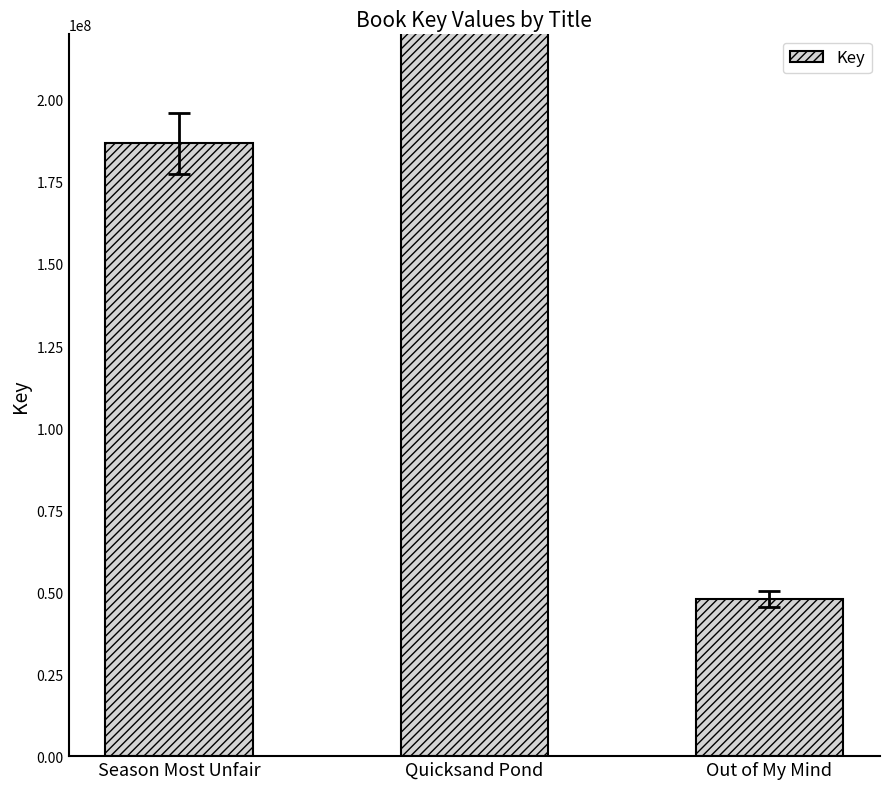

What position from the left is Quicksand Pond?

2